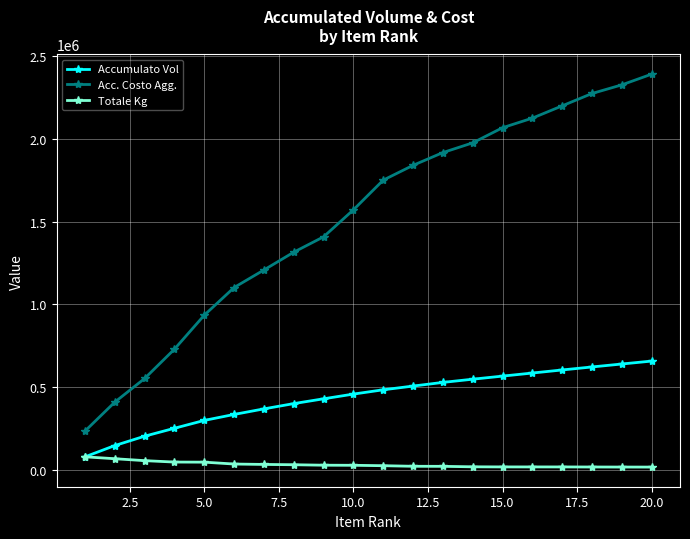

How many data points in Acc. Costo Agg. are above 1750537?

10